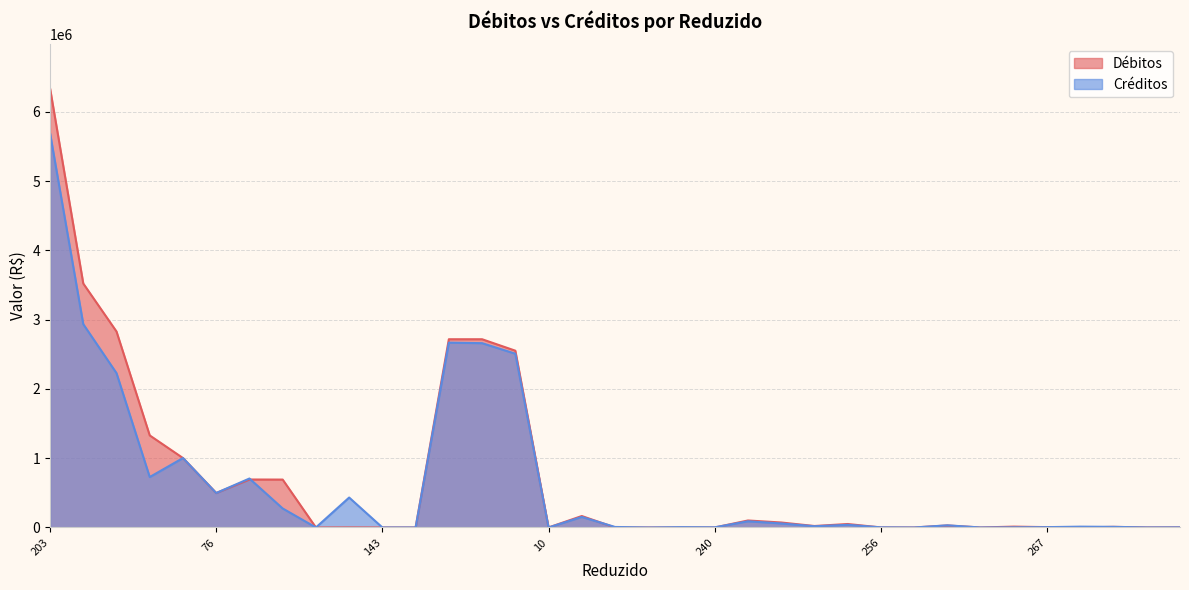

How many times do Débitos and Créditos cross each other?

8